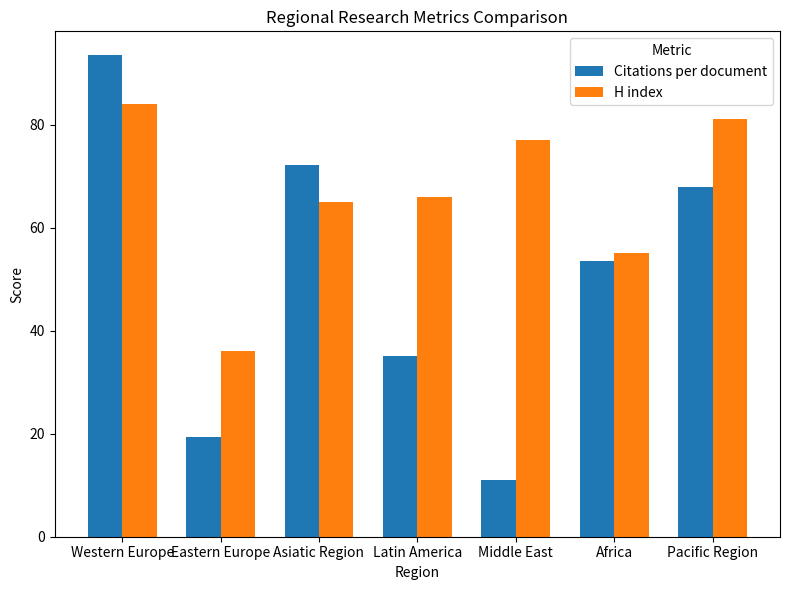

Which series has the widest spread of values?

Citations per document